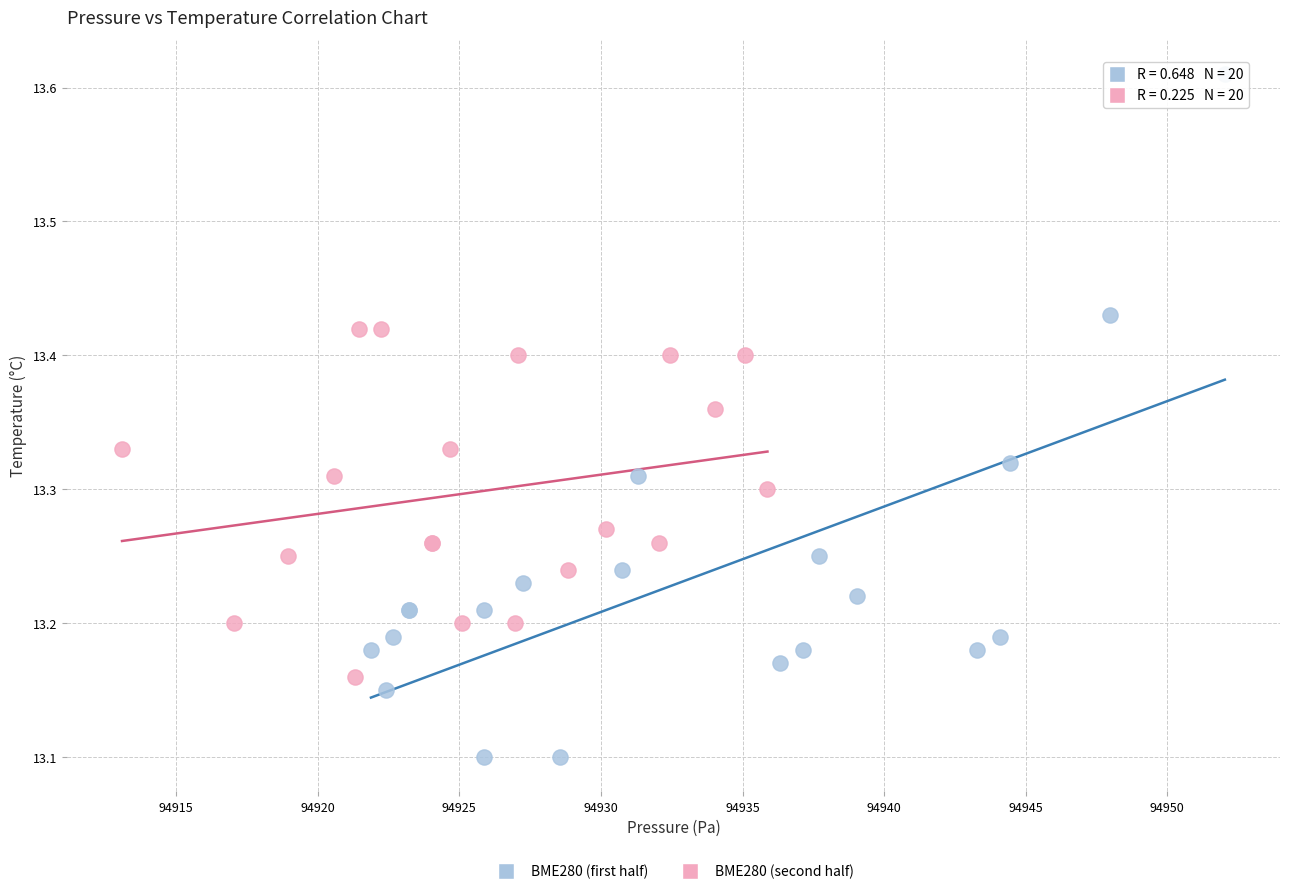

Which series has the widest spread of Y values?

BME280 (first half)